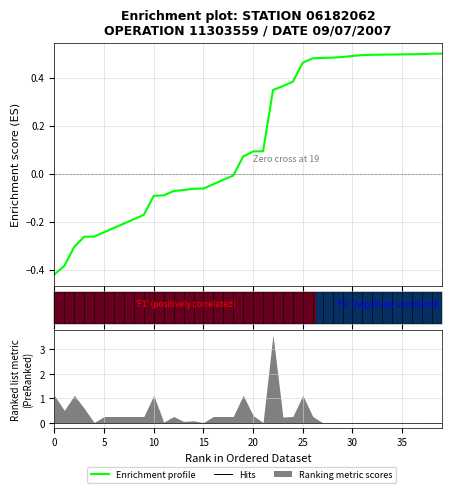

How many lines are shown in the chart?

2